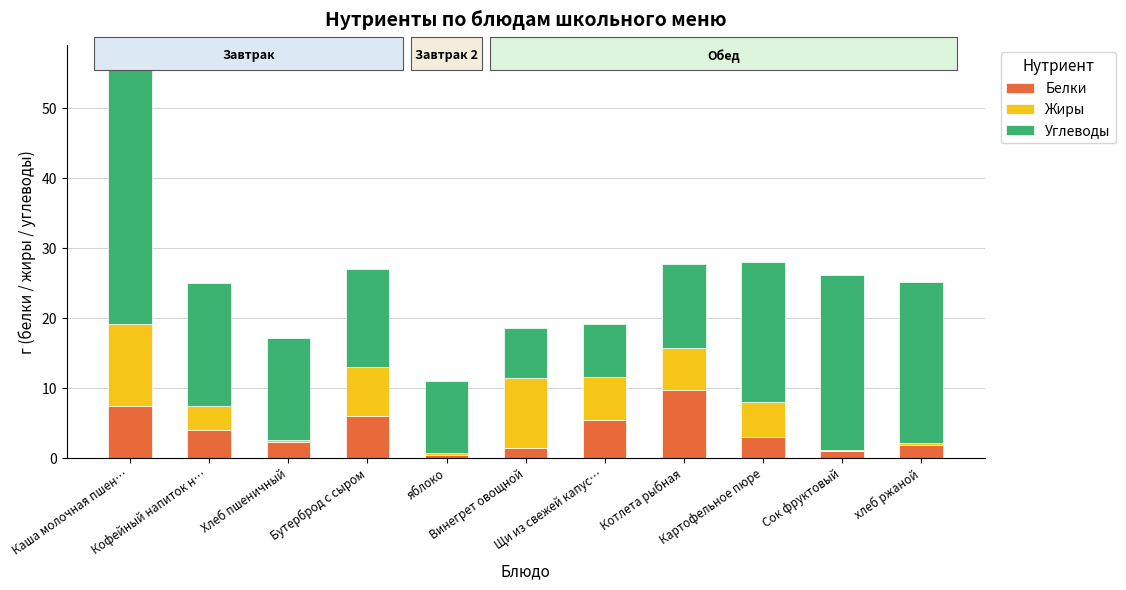

What is the approximate value of Углеводы at Винегрет овощной?

7.2